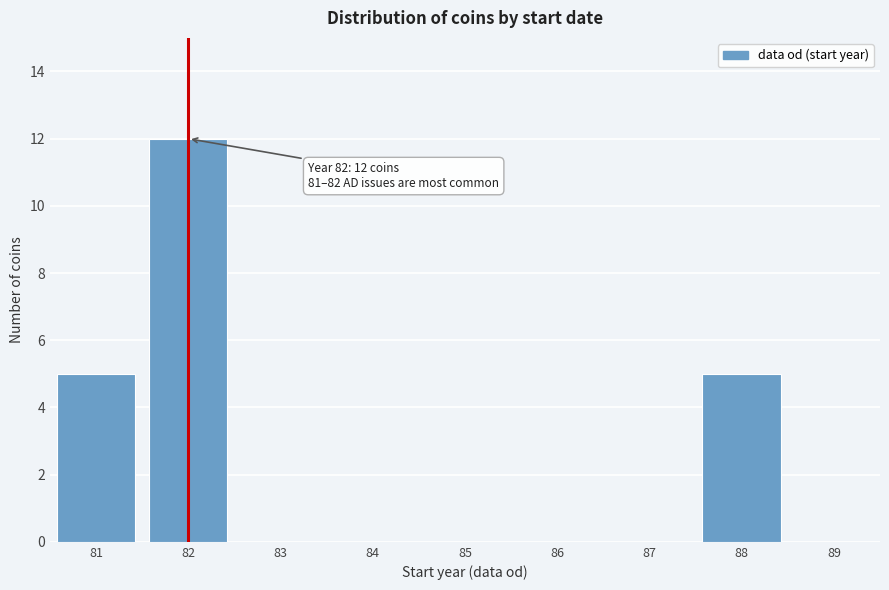

Reading left to right, list all the values displayed in this chart.

81=5	82=12	83=0	84=0	85=0	86=0	87=0	88=5	89=0